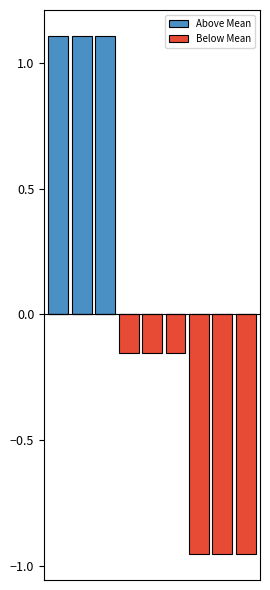

What is the difference between the maximum and second lowest values in the Above Mean series?

1.1